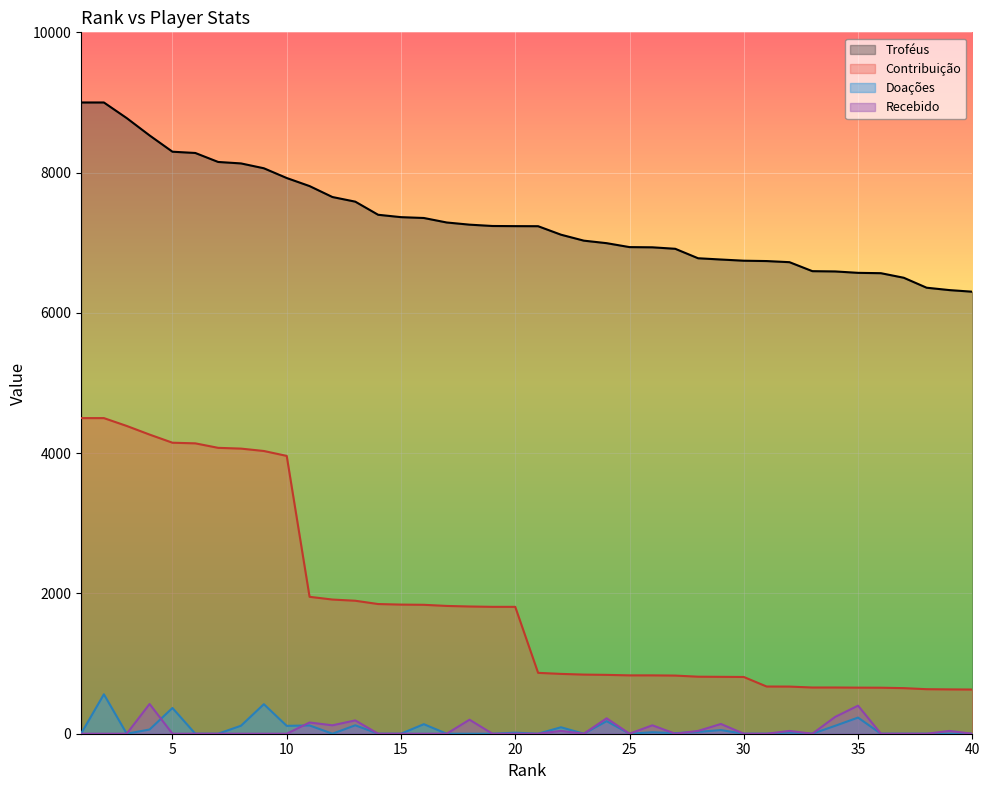

What are all the series names shown in the legend?

Troféus, Contribuição, Doações, Recebido